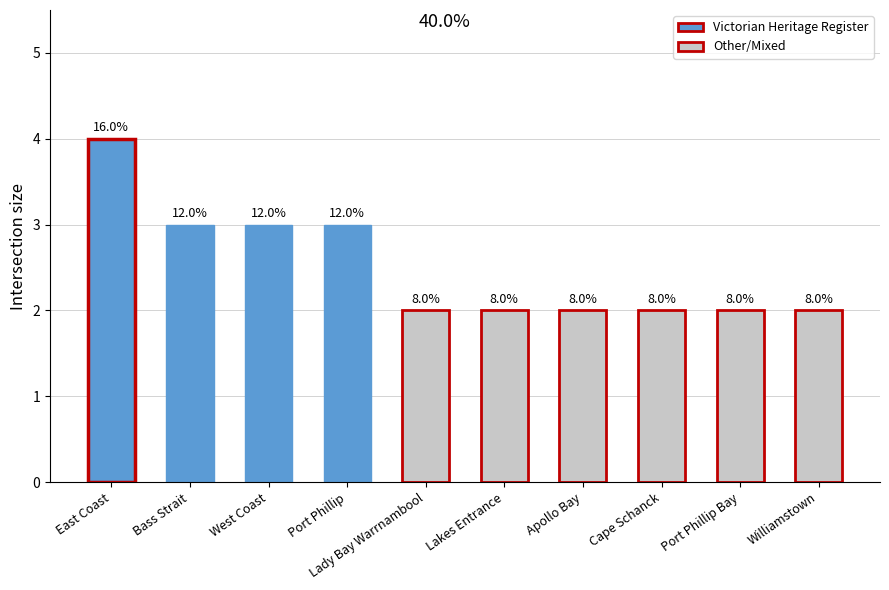

How many bars are there in total?

10